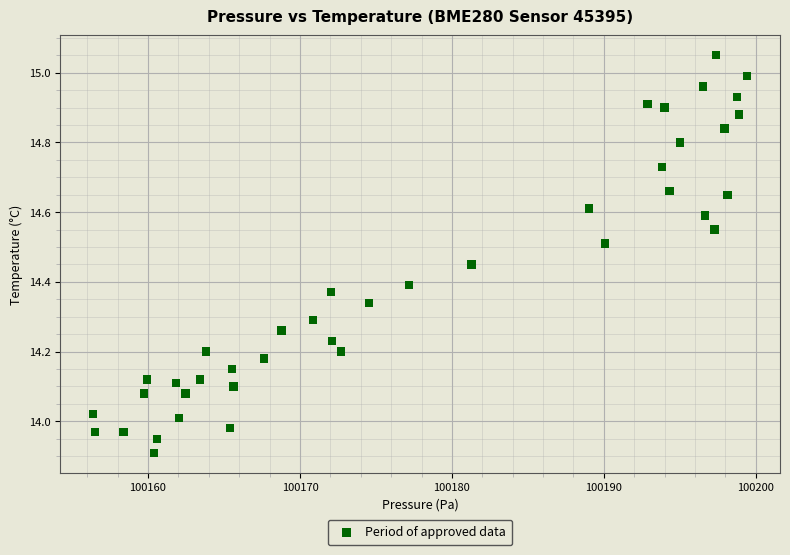

What is the range of Y values (max minus min)?

1.1